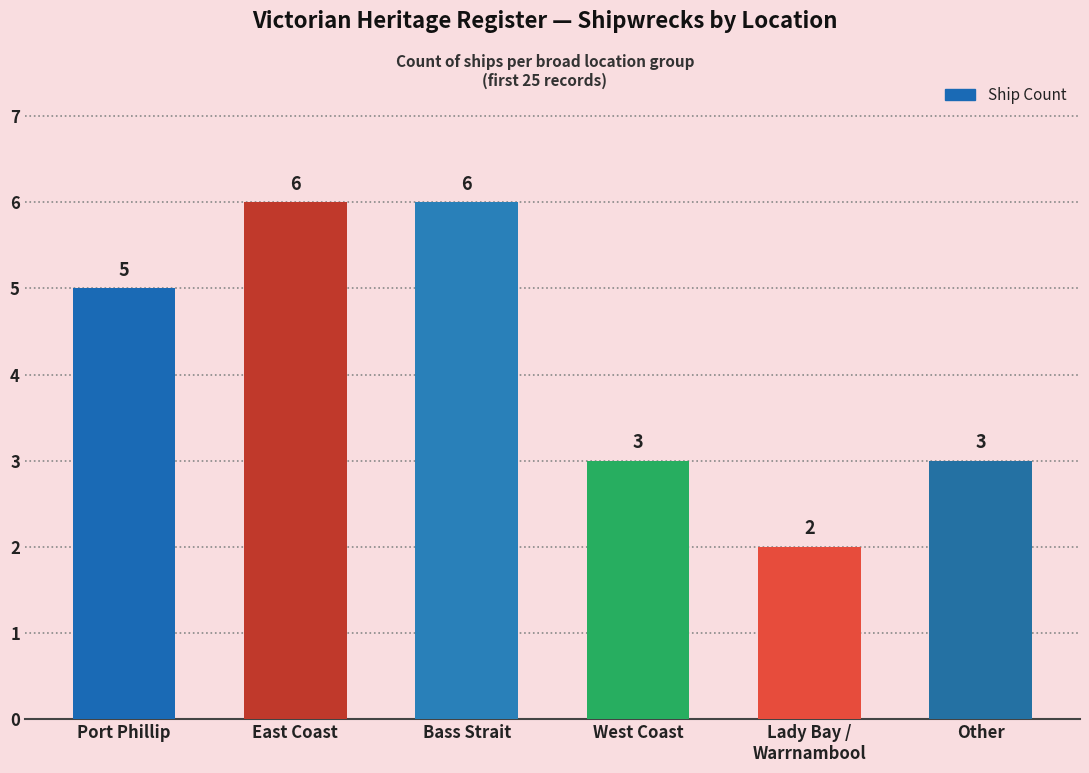

What is the difference between the maximum and minimum values?

4